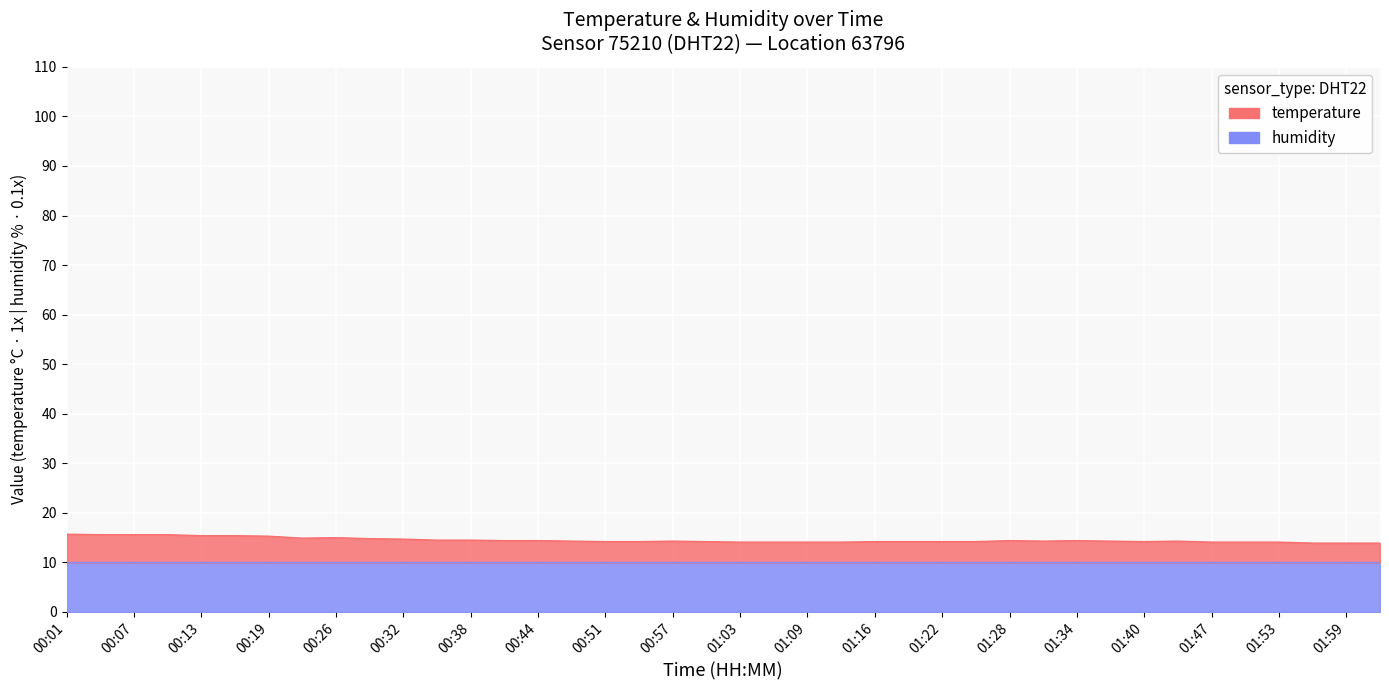

Reading left to right, transcribe all the data shown in this chart.

00:01=15.7	00:04=15.6	00:07=15.6	00:10=15.6	00:13=15.4	00:16=15.4	00:19=15.3	00:22=14.9	00:26=15.0	00:29=14.8	00:32=14.7	00:35=14.5	00:38=14.5	00:41=14.4	00:44=14.4	00:48=14.3	00:51=14.2	00:54=14.2	00:57=14.3	01:00=14.2	01:03=14.1	01:06=14.1	01:09=14.1	01:12=14.1	01:16=14.2	01:19=14.2	01:22=14.2	01:25=14.2	01:28=14.4	01:31=14.3	01:34=14.4	01:37=14.3	01:40=14.2	01:44=14.3	01:47=14.1	01:50=14.1	01:53=14.1	01:56=13.9	01:59=13.9	02:02=13.9